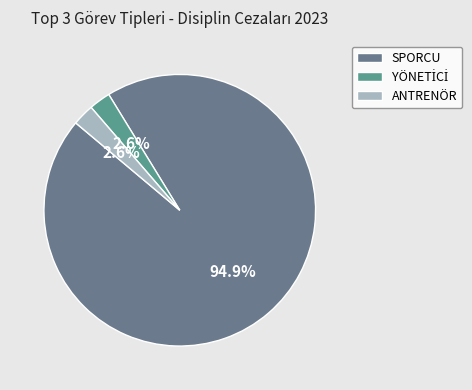

What is the majority slice?

SPORCU